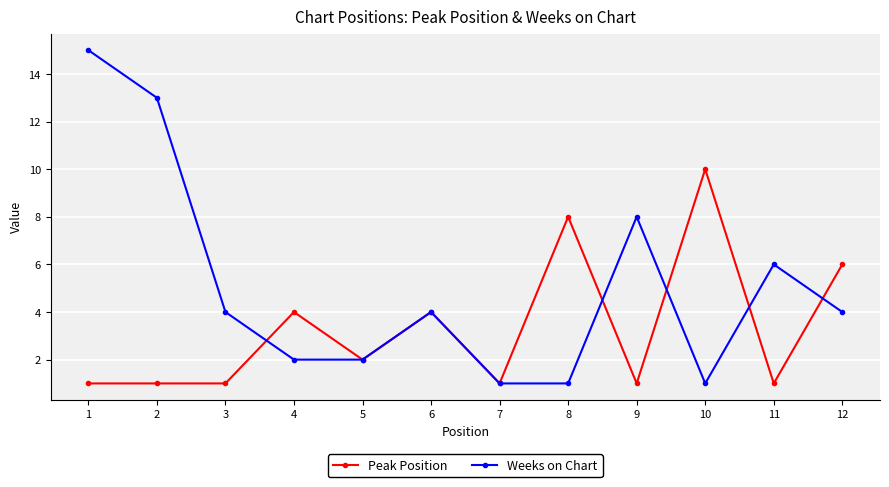

True or false: Peak Position has more than 0 points higher than both neighbors.

True